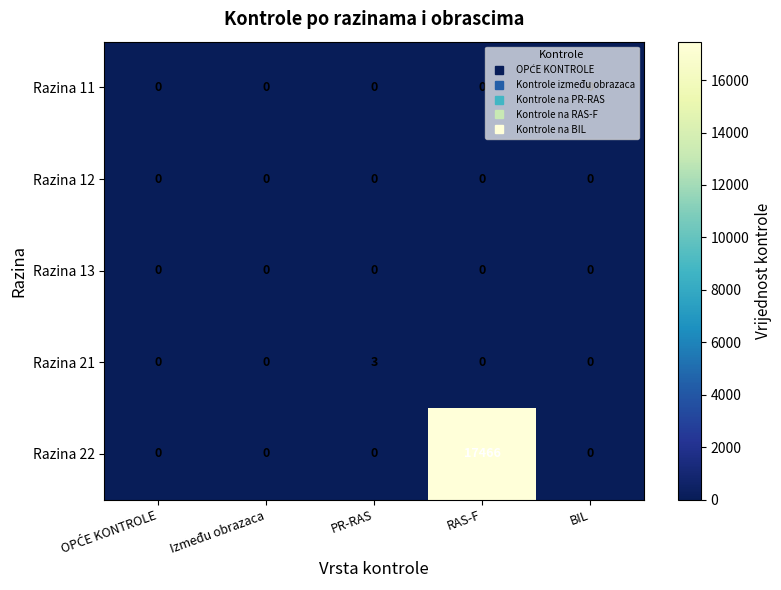

Which series changed the most between Između obrazaca and RAS-F?

Razina 22